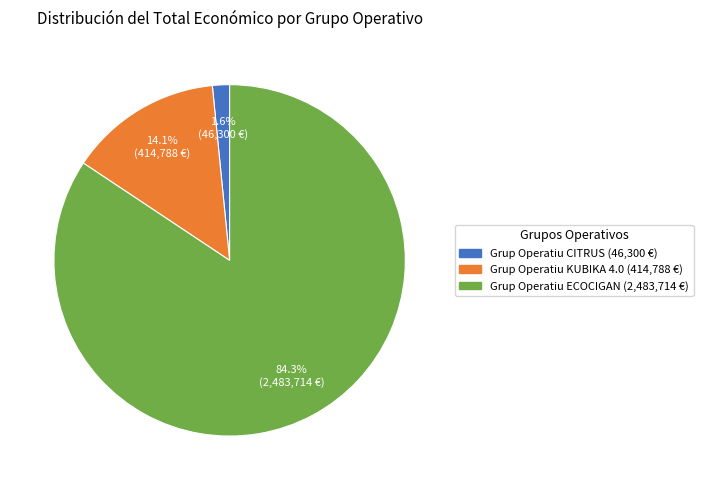

Between Grup Operatiu ECOCIGAN and Grup Operatiu KUBIKA 4.0, which is larger?

Grup Operatiu ECOCIGAN